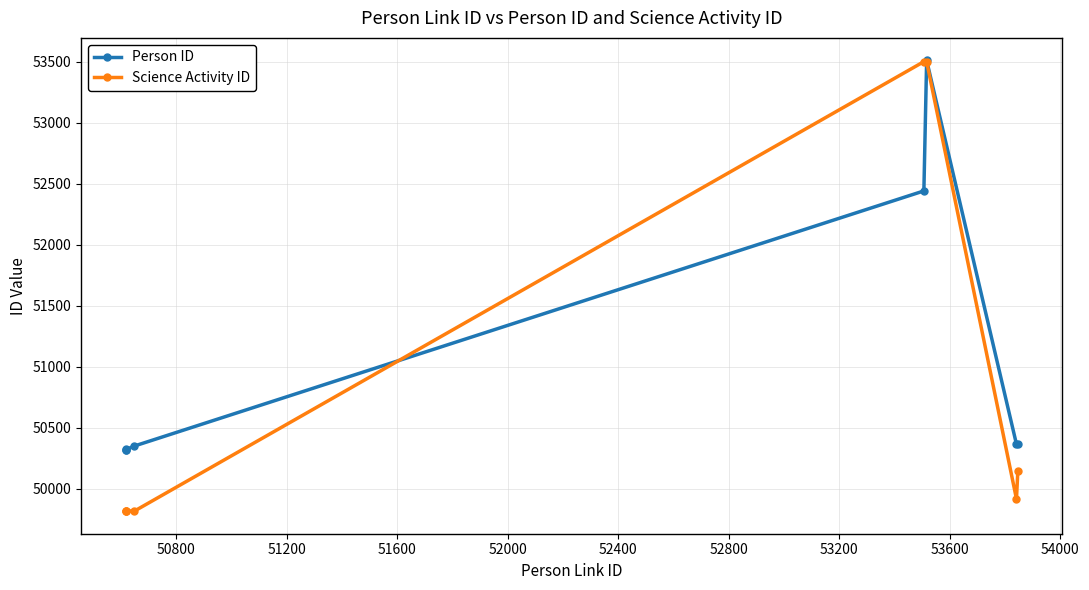

How many times do Person ID and Science Activity ID cross each other?

2